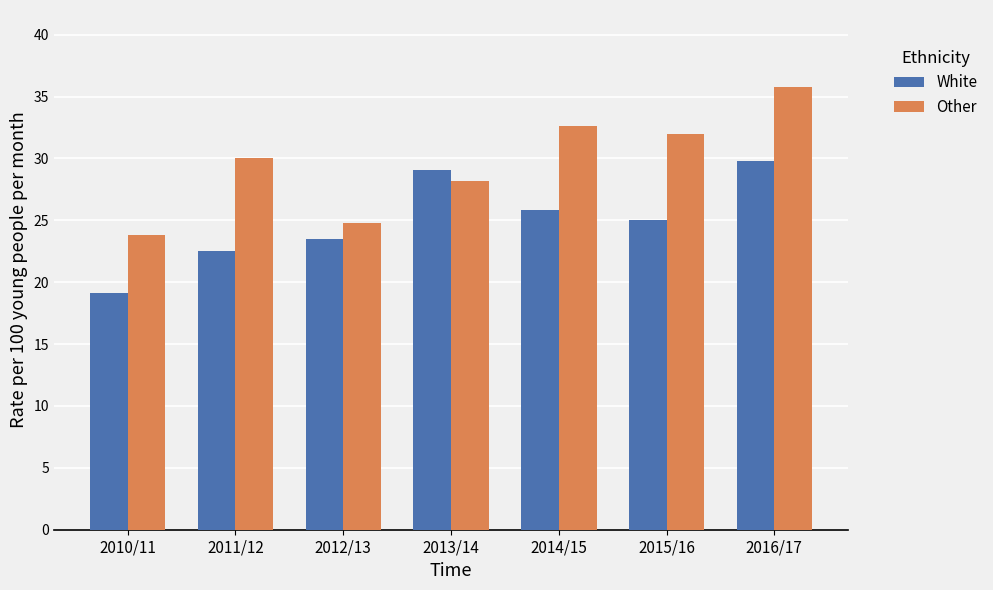

Reading right to left, transcribe all the data shown in this chart.

White: 2016/17=29.8	2015/16=25.0	2014/15=25.8	2013/14=29.1	2012/13=23.5	2011/12=22.5	2010/11=19.1
Other: 2016/17=35.8	2015/16=32.0	2014/15=32.6	2013/14=28.2	2012/13=24.8	2011/12=30.0	2010/11=23.8